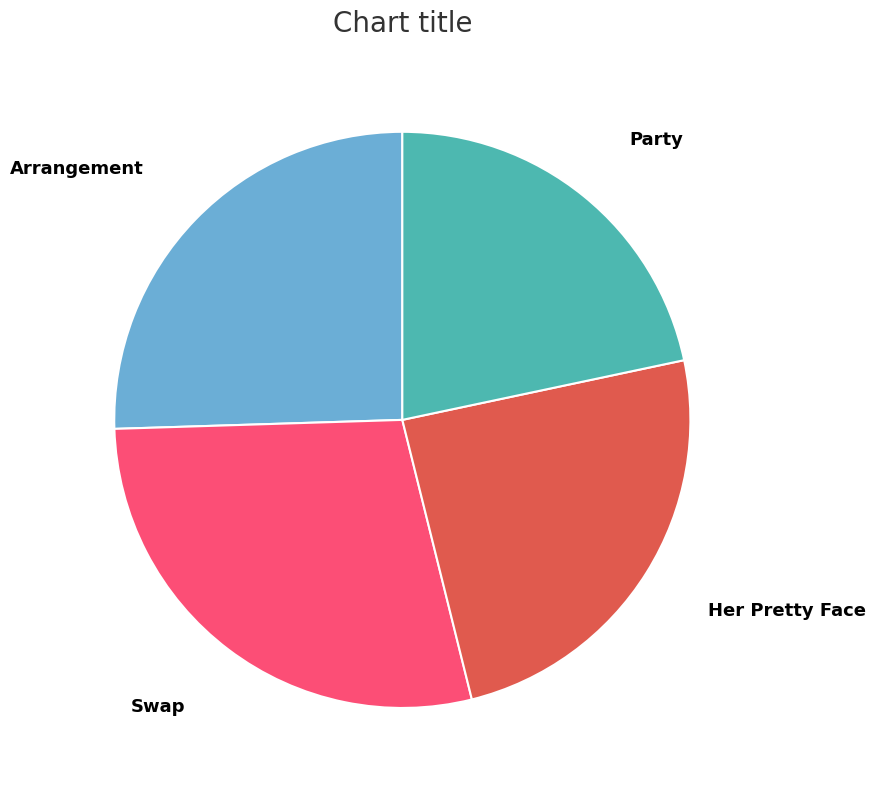

Which category has the smallest portion of the pie?

Party